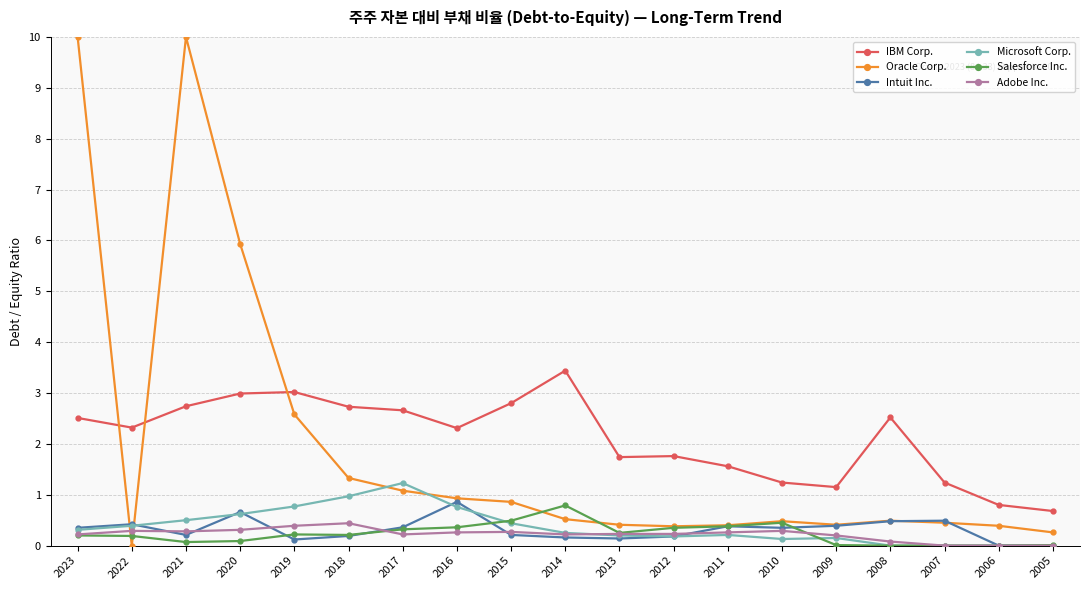

What is the total value across all series at 2023?

13.6